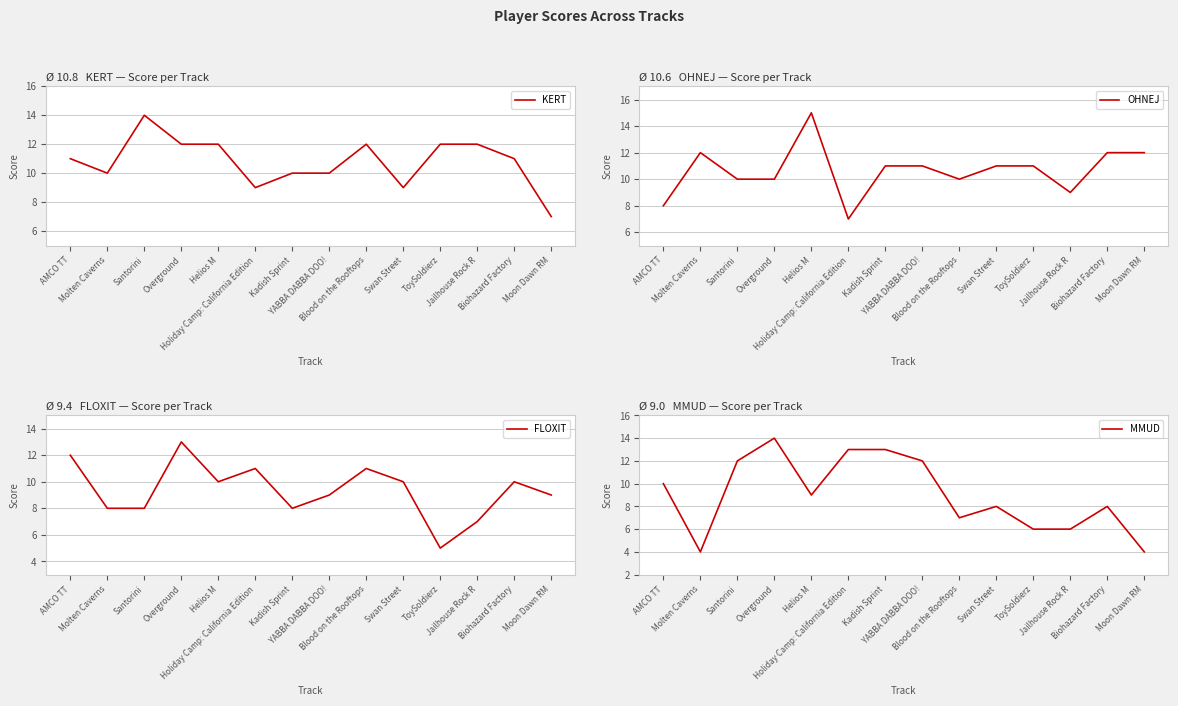

Which series has the widest spread of values?

MMUD